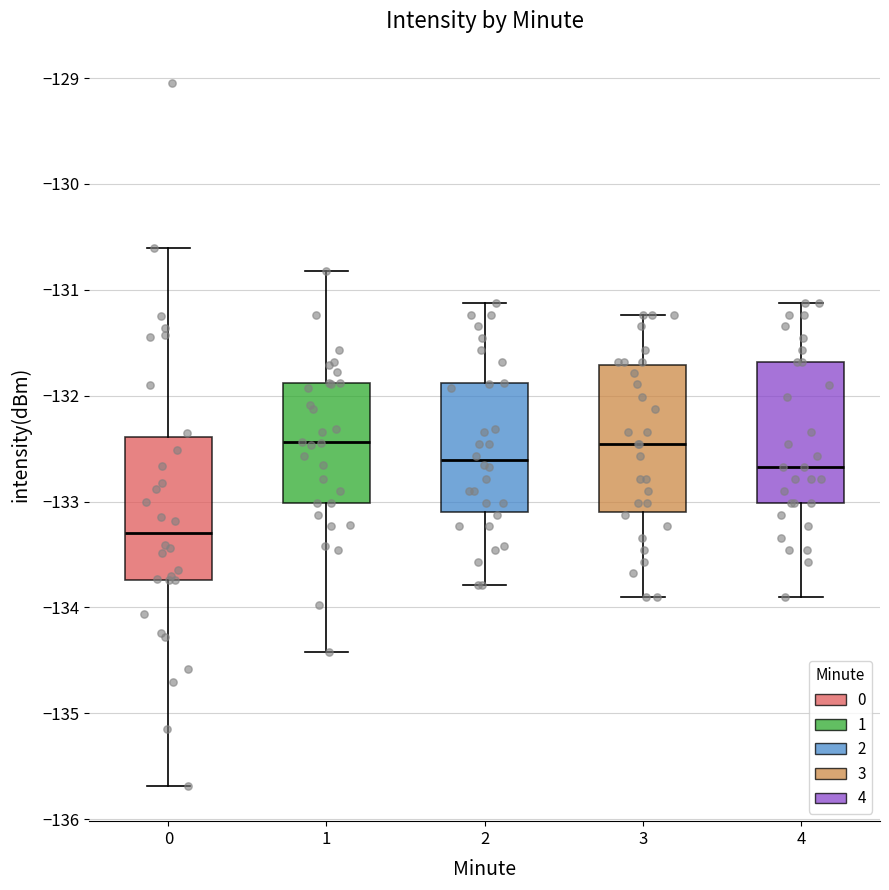

Reading left to right, transcribe this box plot: for each box, give where its median line is, the range the box spans, and where its two whiskers end, as read against the y-axis. The values are not printed on the chart, so give them approximately, as read against the axis.

0: median -133.3, box -133.7 to -132.4, whiskers -135.7 to -130.6
1: median -132.4, box -133.0 to -131.9, whiskers -134.4 to -130.8
2: median -132.6, box -133.1 to -131.9, whiskers -133.8 to -131.1
3: median -132.5, box -133.1 to -131.7, whiskers -133.9 to -131.2
4: median -132.7, box -133.0 to -131.7, whiskers -133.9 to -131.1